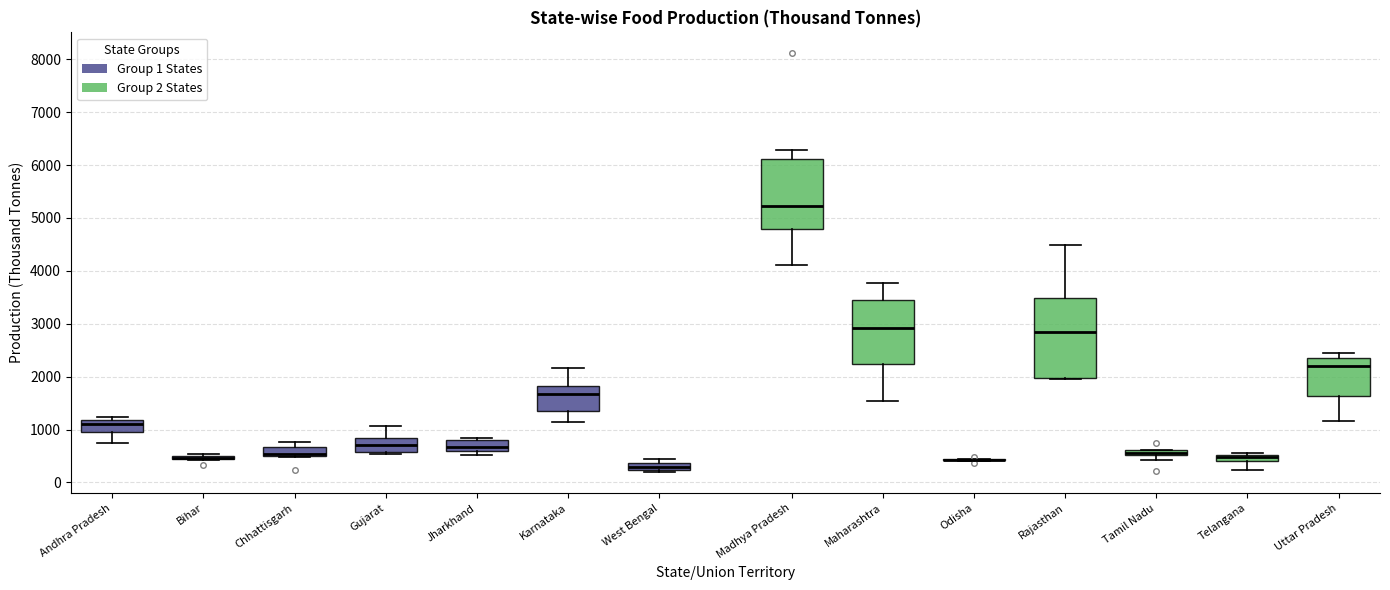

Which box is the tallest, from its lower edge to its upper edge?

Rajasthan